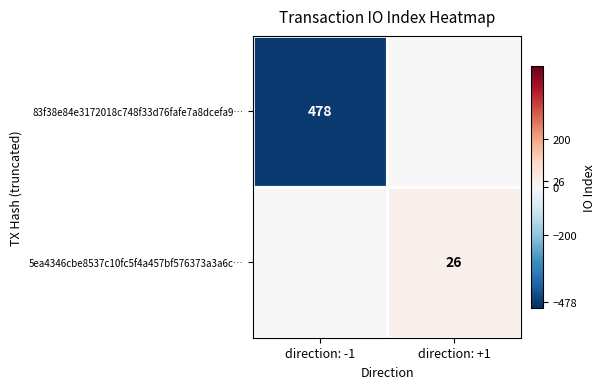

What is the minimum value shown in the chart?

-478